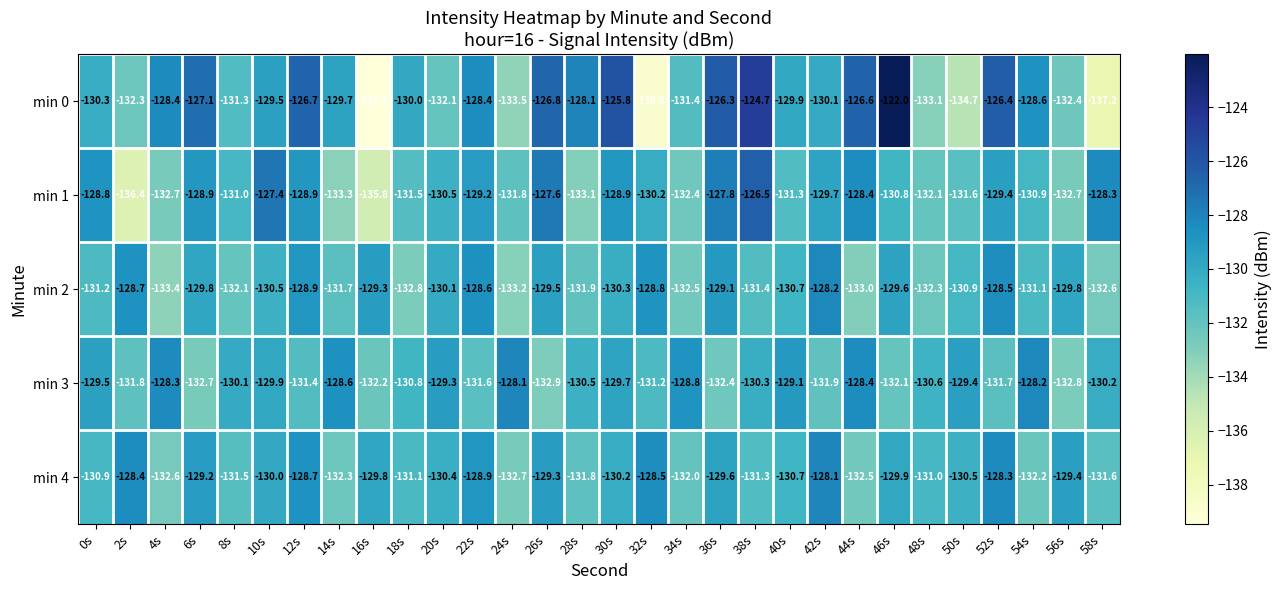

Which series has the largest total across all categories?

min 0